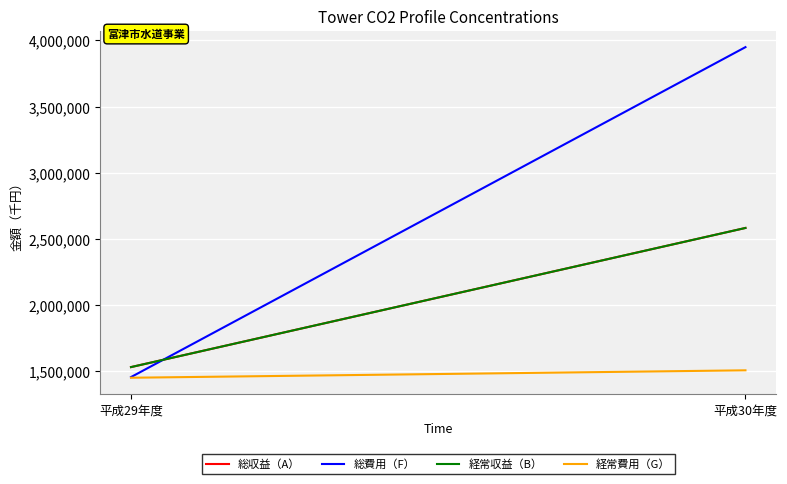

What is the greatest value displayed?

3949198